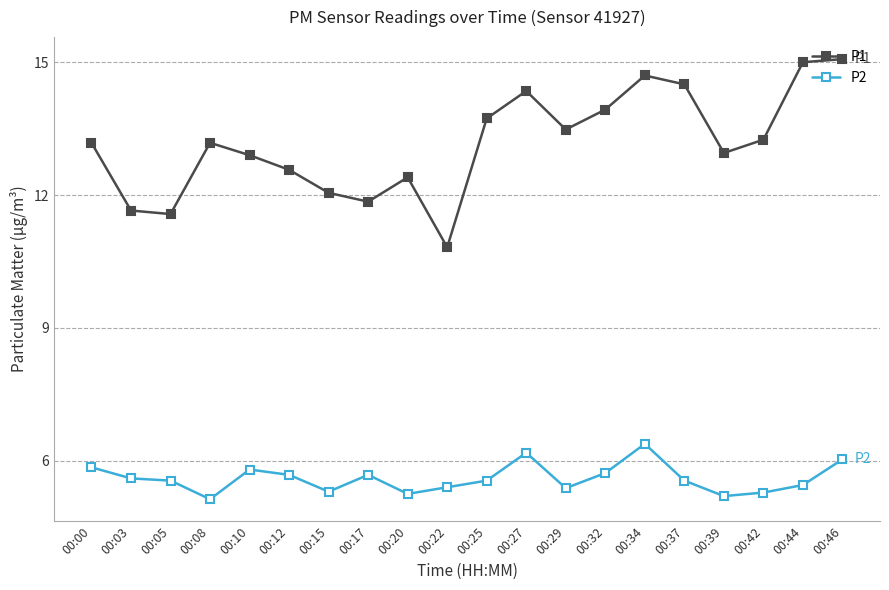

Which series has the widest spread of values?

P1